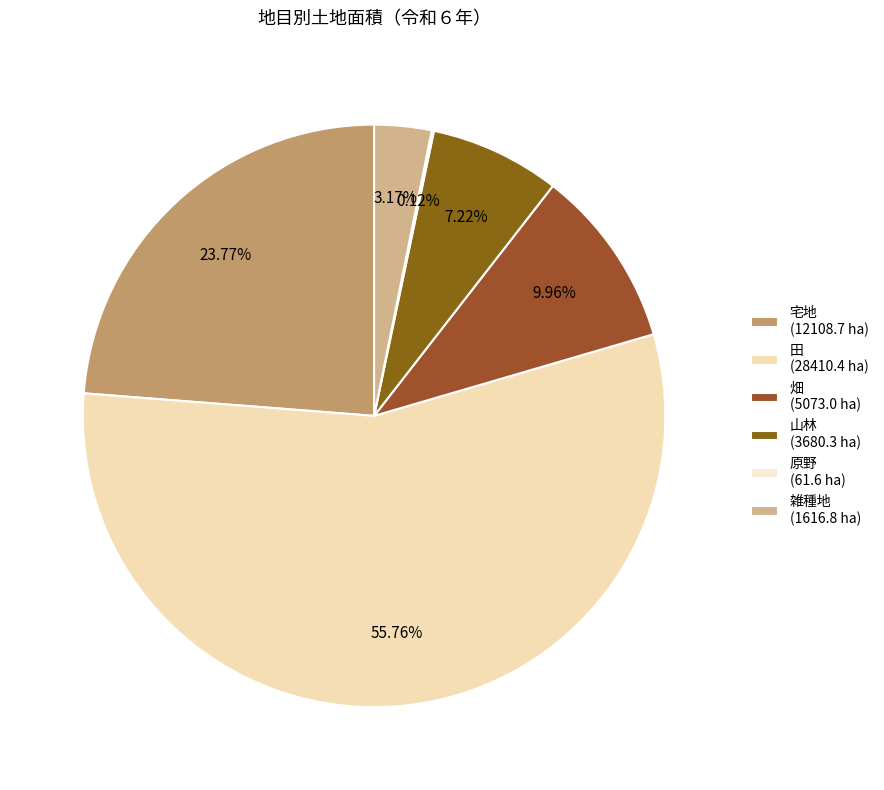

Which category has the biggest portion of the pie?

田